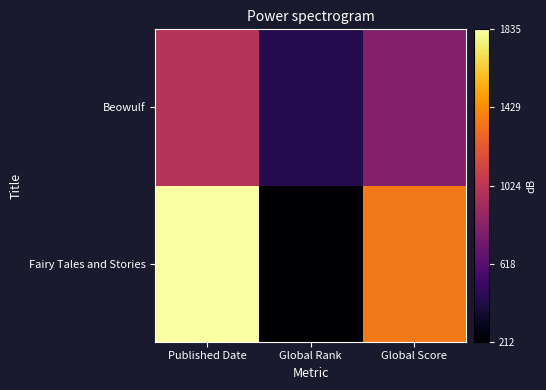

Reading right to left, what are all the values shown in this chart?

Fairy Tales and Stories: Global Score=1356	Global Rank=212	Published Date=1835
Beowulf: Global Score=798	Global Rank=428	Published Date=1000